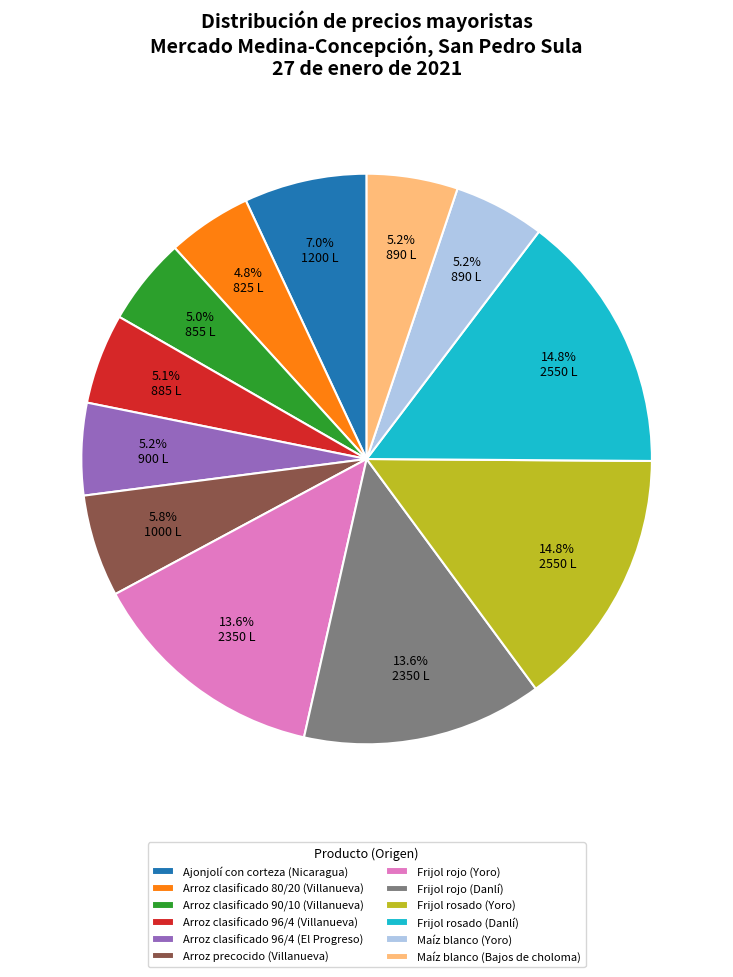

Which has a higher value, Frijol rosado (Danlí) or Frijol rojo (Yoro)?

Frijol rosado (Danlí)